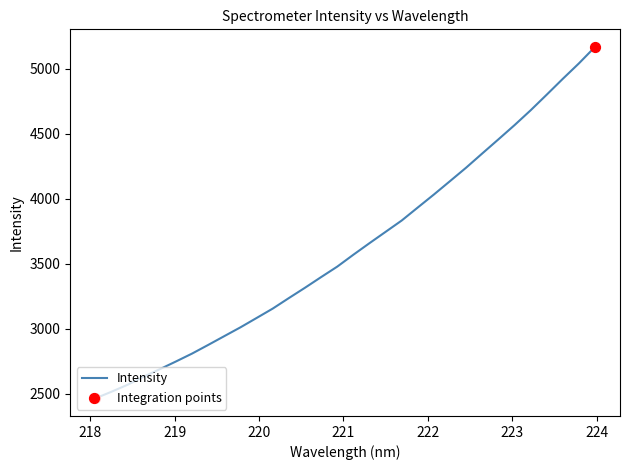

What is the smallest value displayed?

2466.0